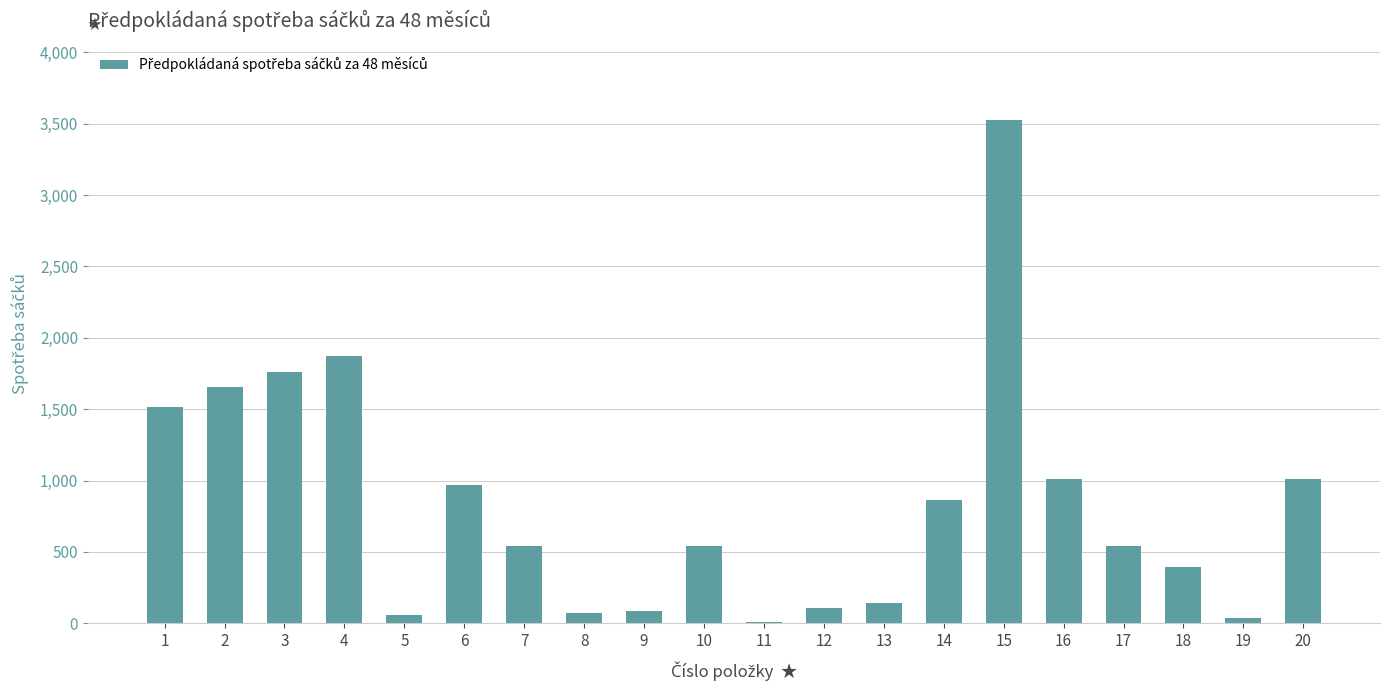

What is the ratio of the value at 4 to the value at 20?

1.9